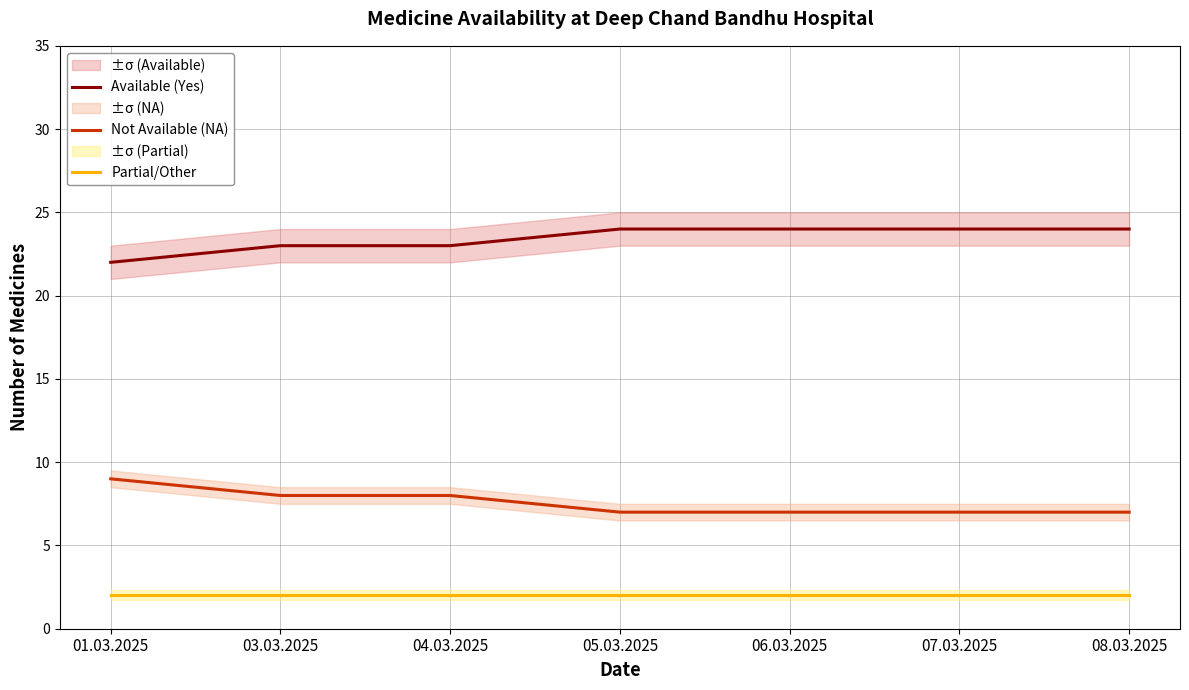

True or false: Partial/Other has more than 0 interior local peaks.

False